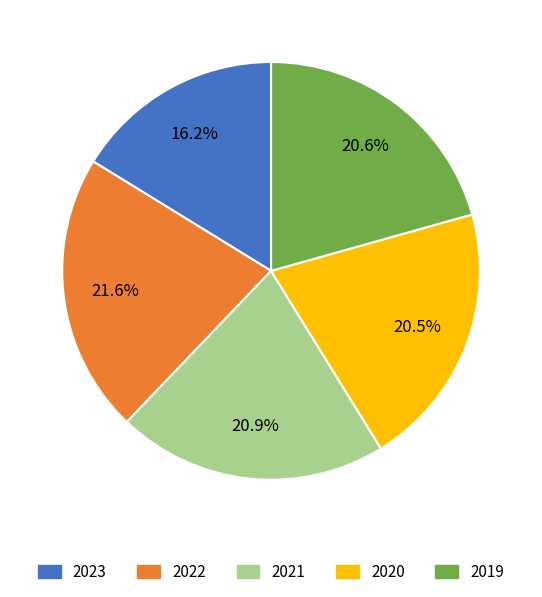

To the nearest percent, what percentage of the pie is 2022?

22%